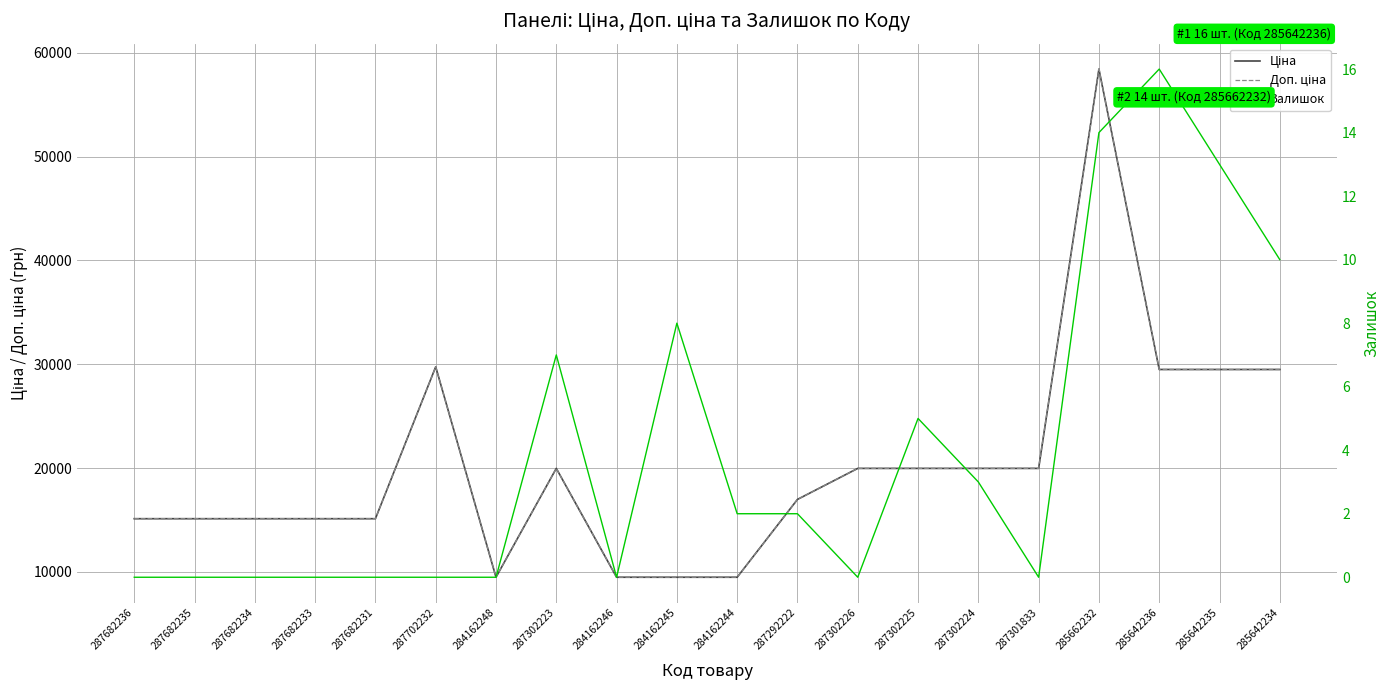

At which label does Залишок reach its minimum?

287682236